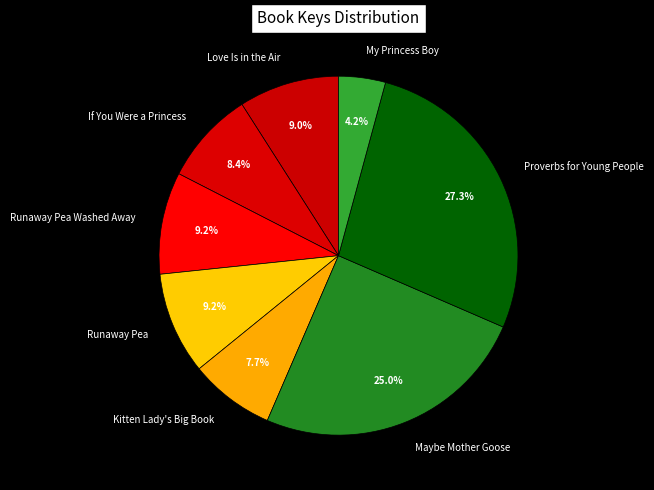

Which category has the biggest portion of the pie?

Proverbs for Young People